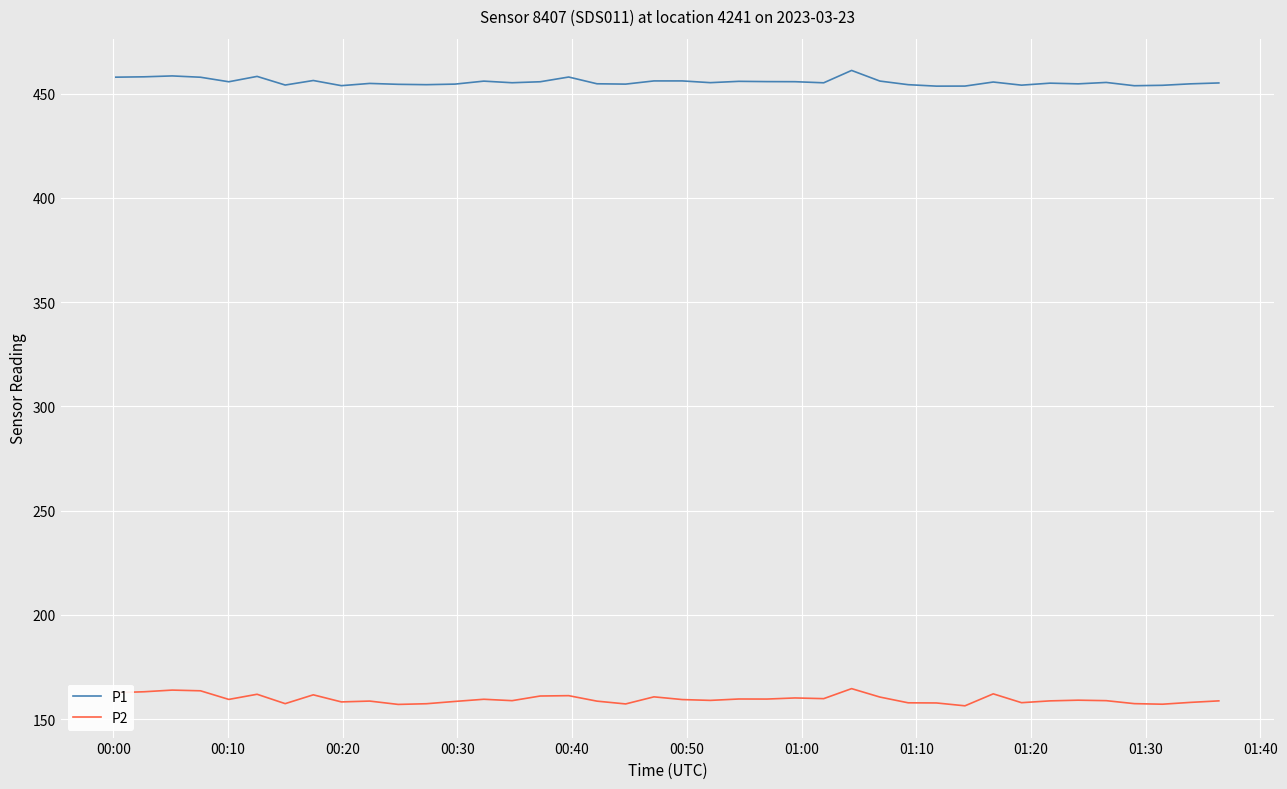

How many lines are shown in the chart?

2